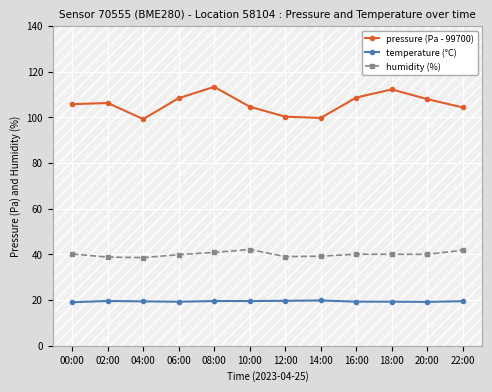

The temperature (°C) series shows 4.7 at 00:00. True or false?

False